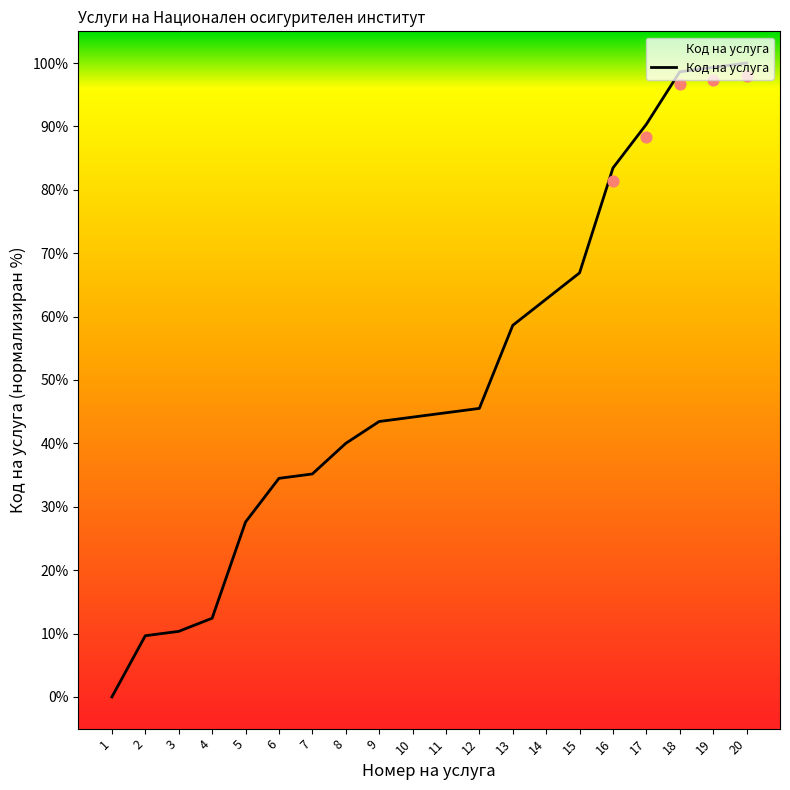

Approximately how many times larger is the value at 11 compared to 10?

1.0